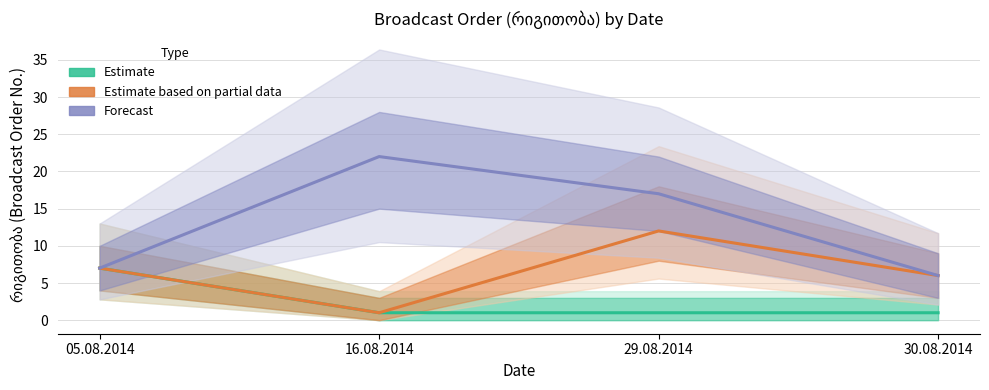

What value does the Estimate based on partial data series have at 05.08.2014, to the nearest 5?

5